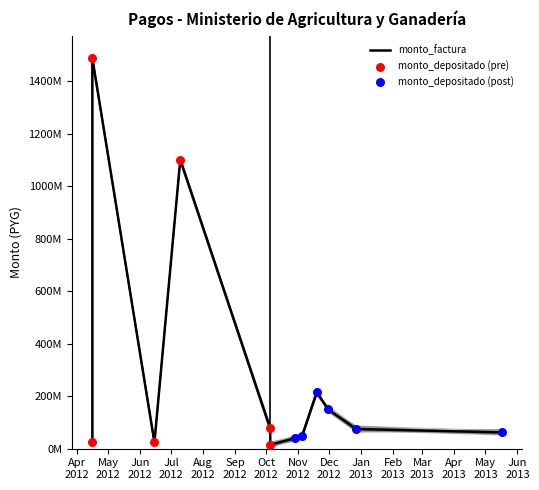

Is the value of monto_depositado_proveedor at 2012-11-30 greater than the value of monto_factura at 2012-07-10?

No